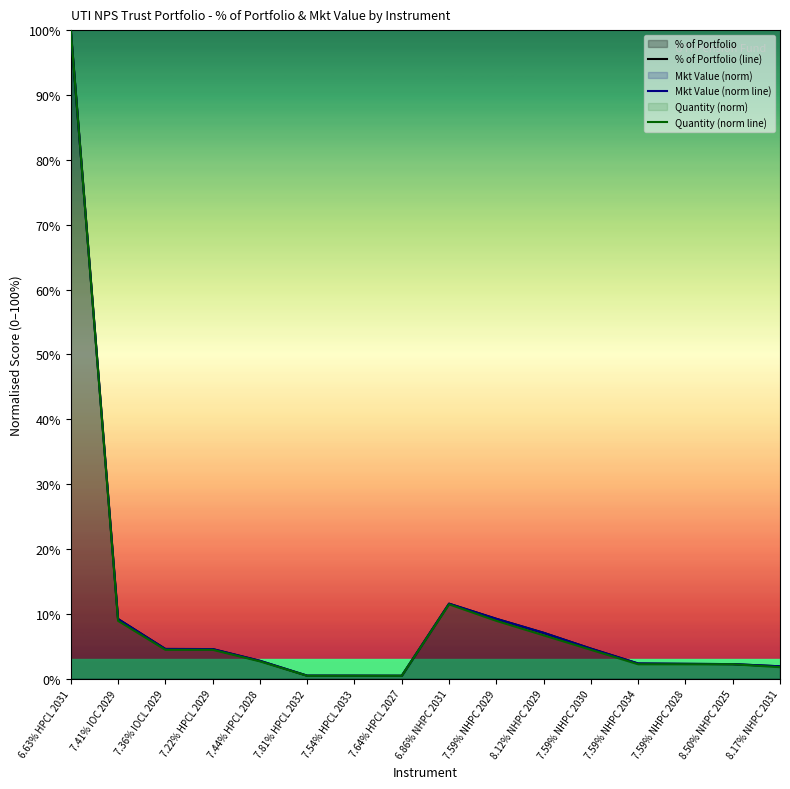

What position from the right is 7.44% HPCL 2028?

12